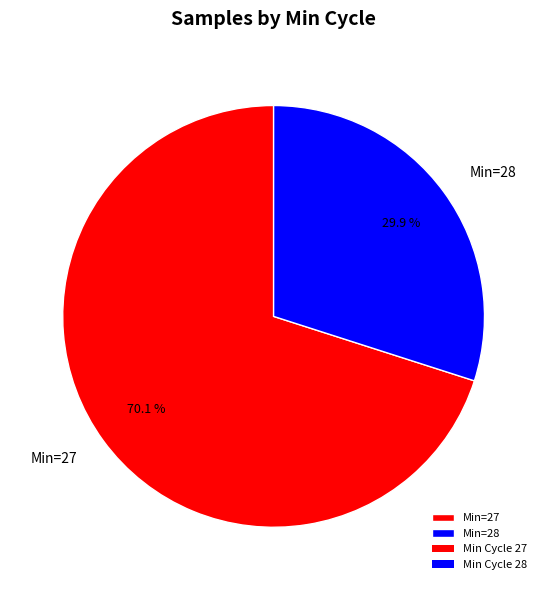

Do Min=28 and Min=27 together represent more than half of the pie?

Yes